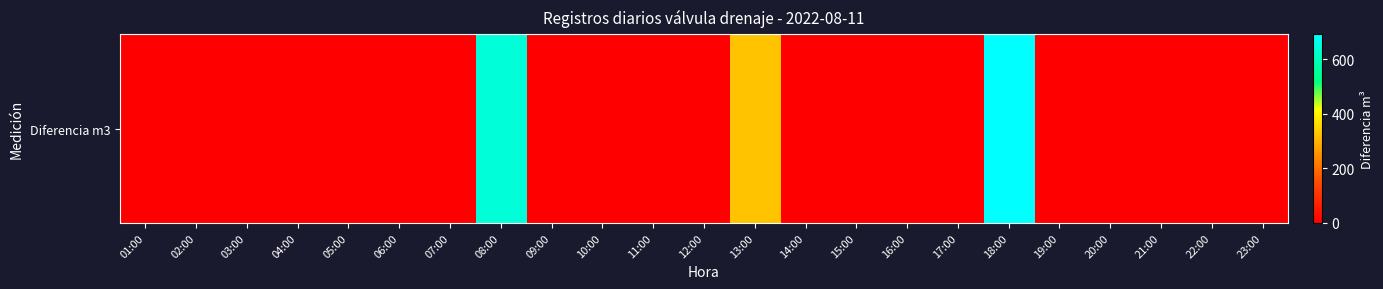

Which label corresponds to the largest value in the chart?

18:00